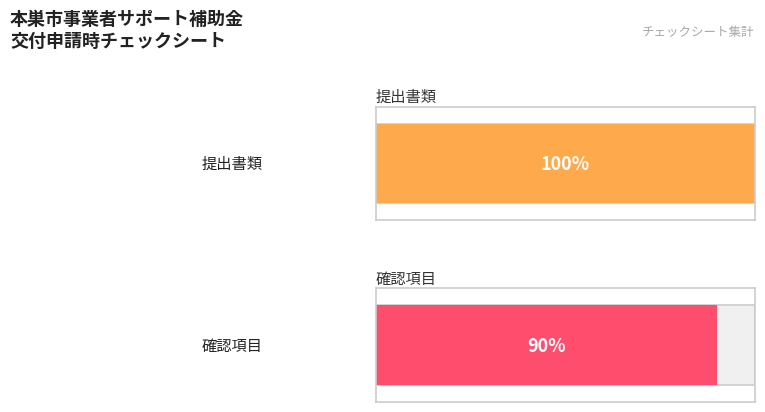

List the labels in order of value, smallest first.

確認項目, 提出書類